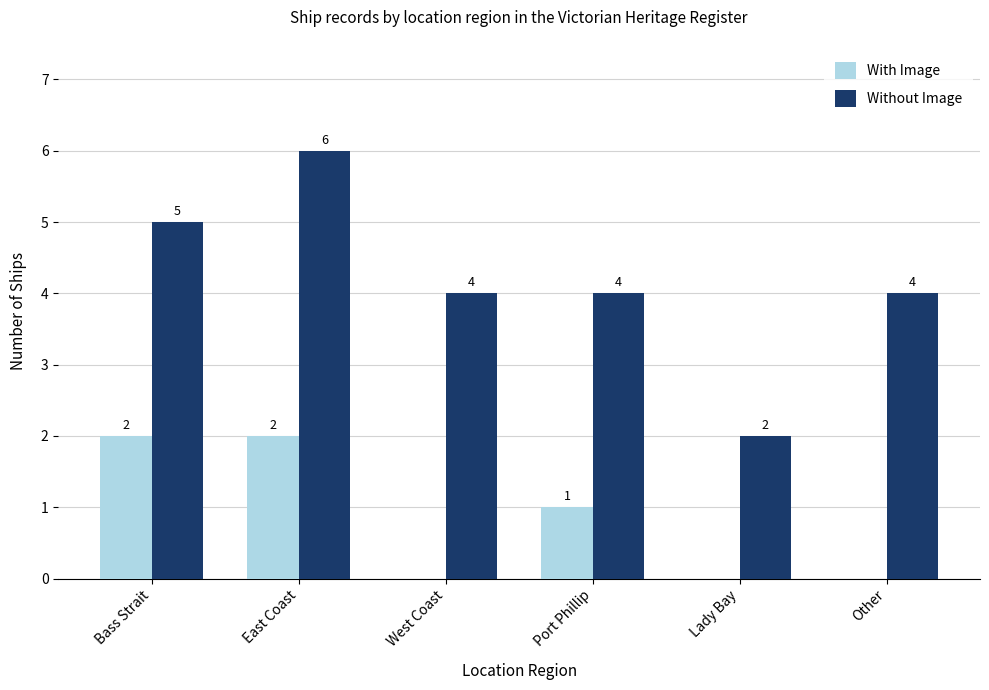

Is it true that Without Image equals 6 at East Coast?

True